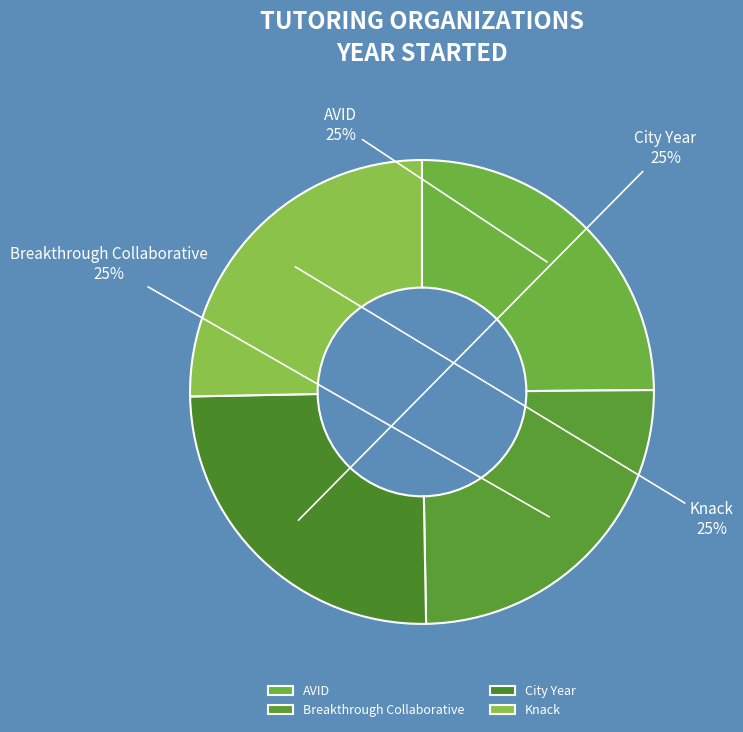

To the nearest percent, what portion does City Year represent?

25%